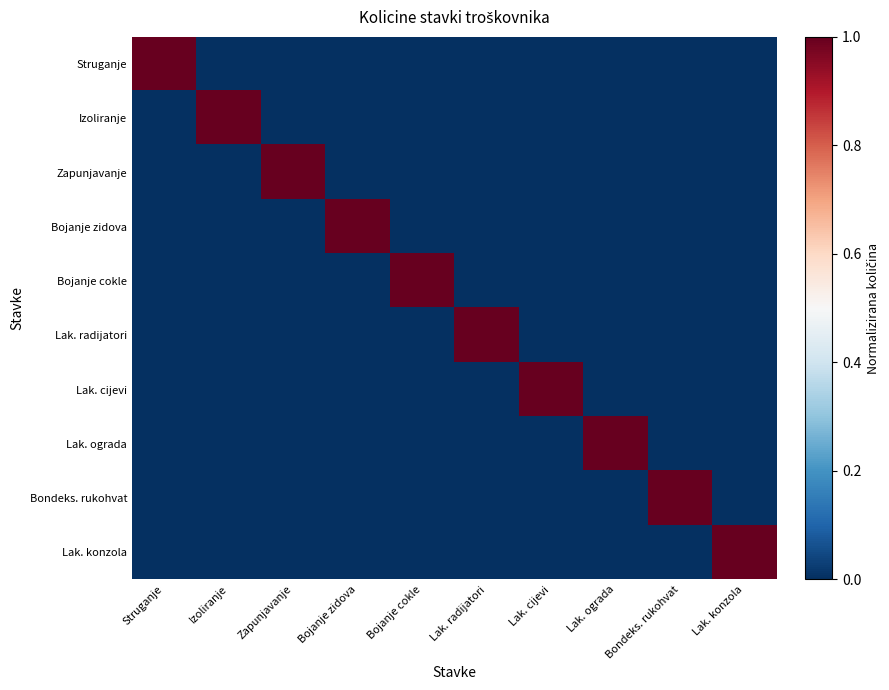

What is the maximum value shown in the chart?

1